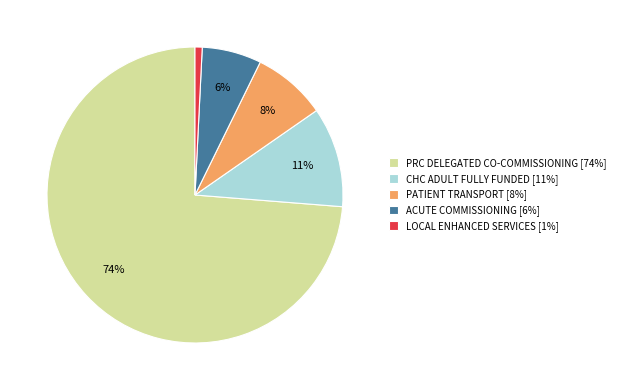

Is there a majority slice in this chart?

Yes